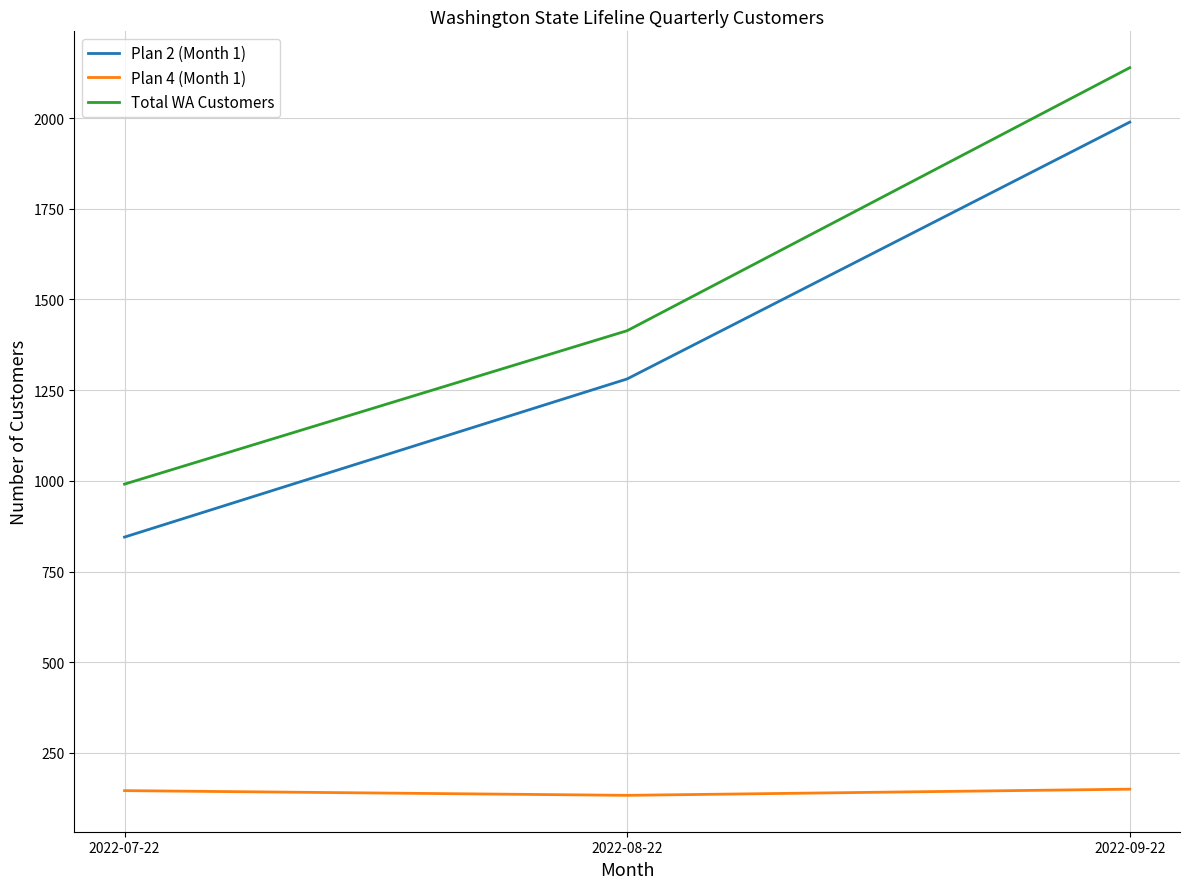

What is the total value across all series at 2022-07-22?

1982